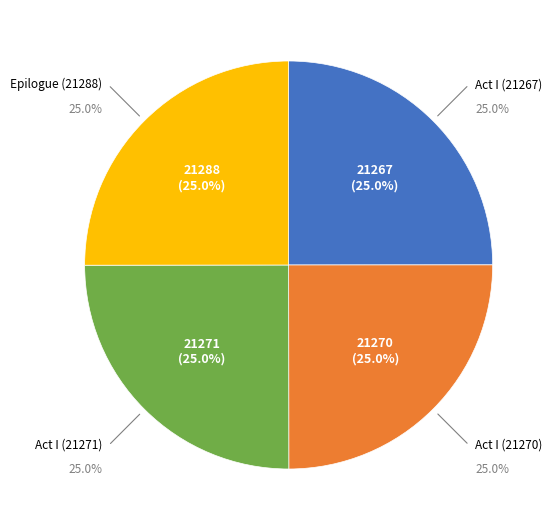

What is the ratio of the value at Act I (21270) to the value at Epilogue (21288)?

1.0